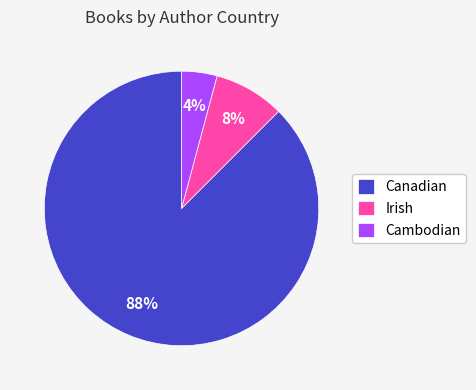

Is the sum of Irish and Cambodian greater than half?

No